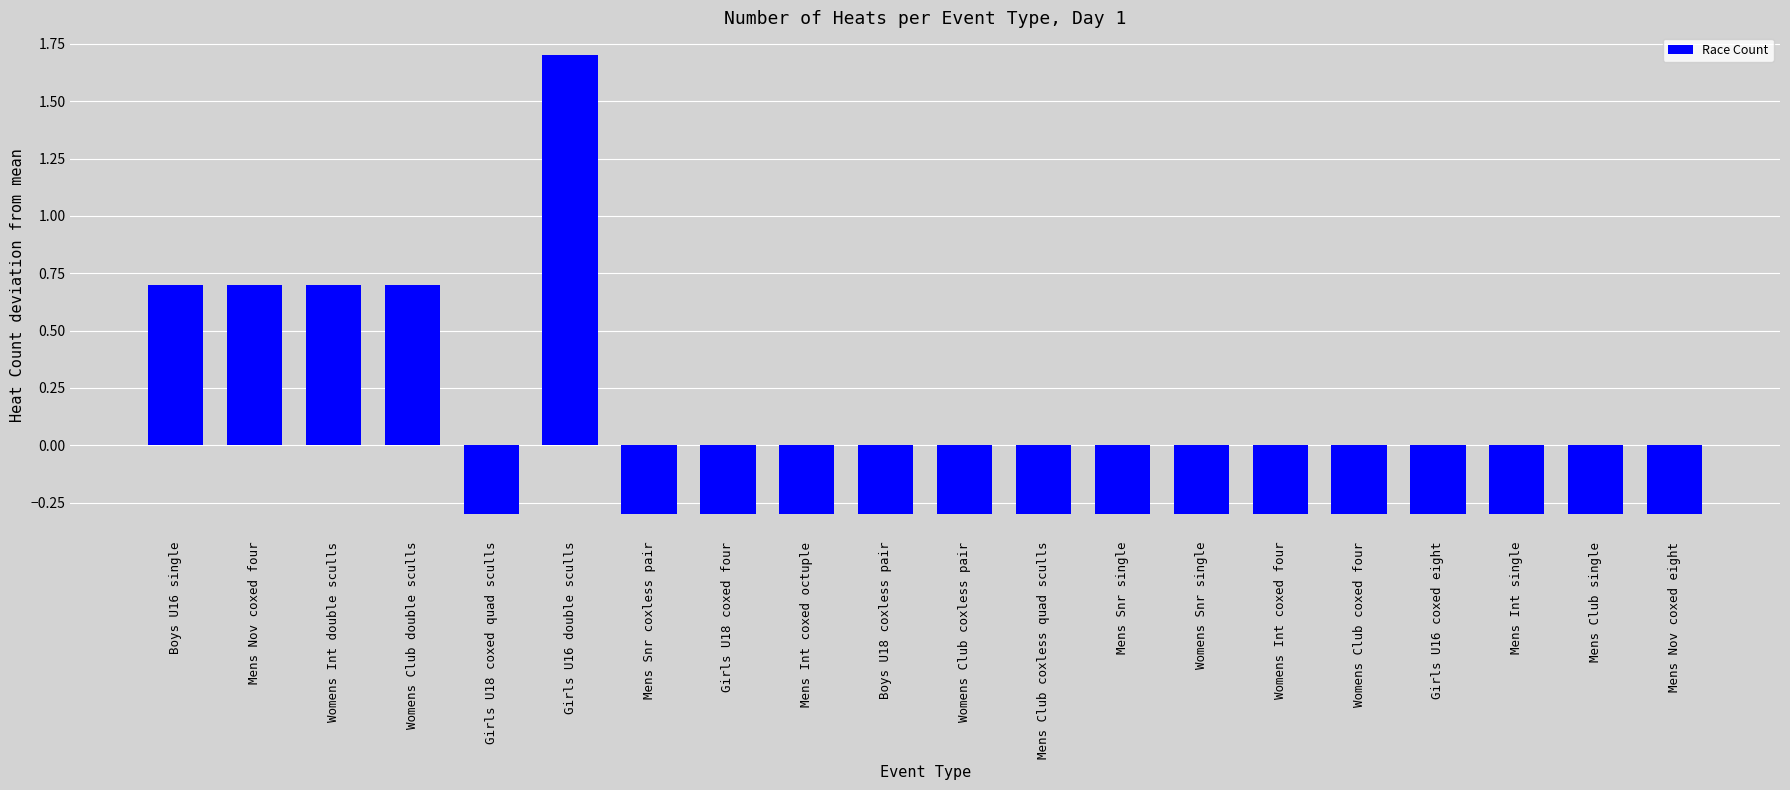

Between Womens Int double sculls and Mens Snr coxless pair, which is larger?

Womens Int double sculls